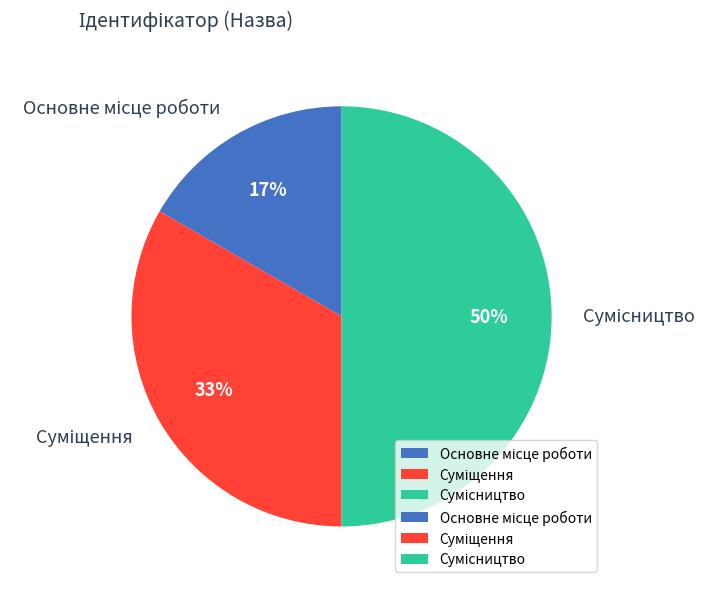

To the nearest percent, what is the difference between the largest and smallest slice percentages?

33%